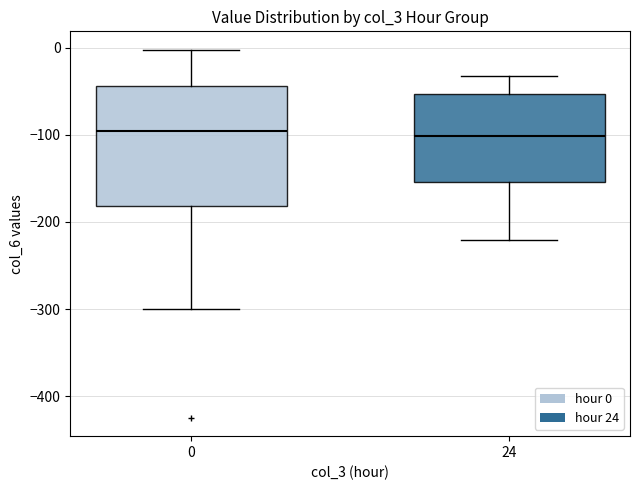

Comparing the boxes themselves (not the whiskers), which one is the tallest?

0